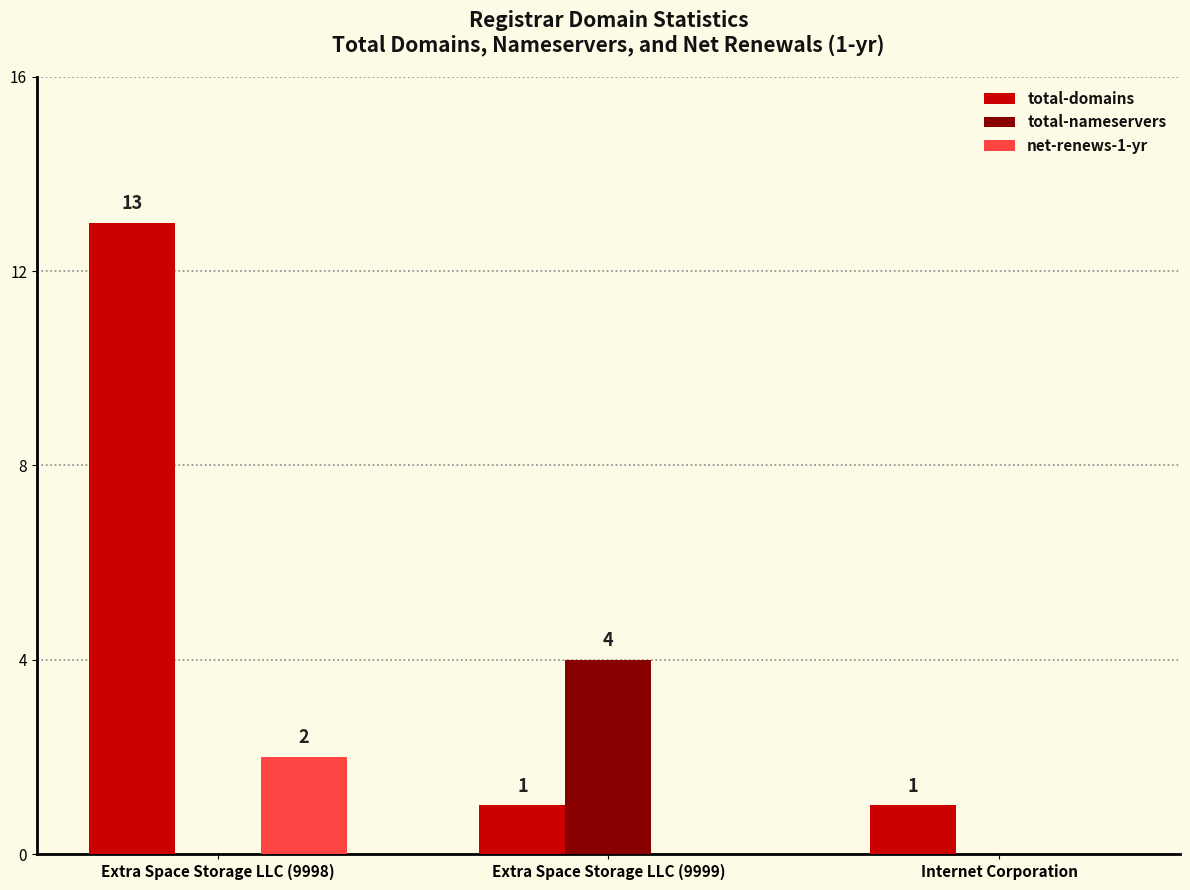

True or false: total-domains has a value of 1 at Internet Corporation.

True